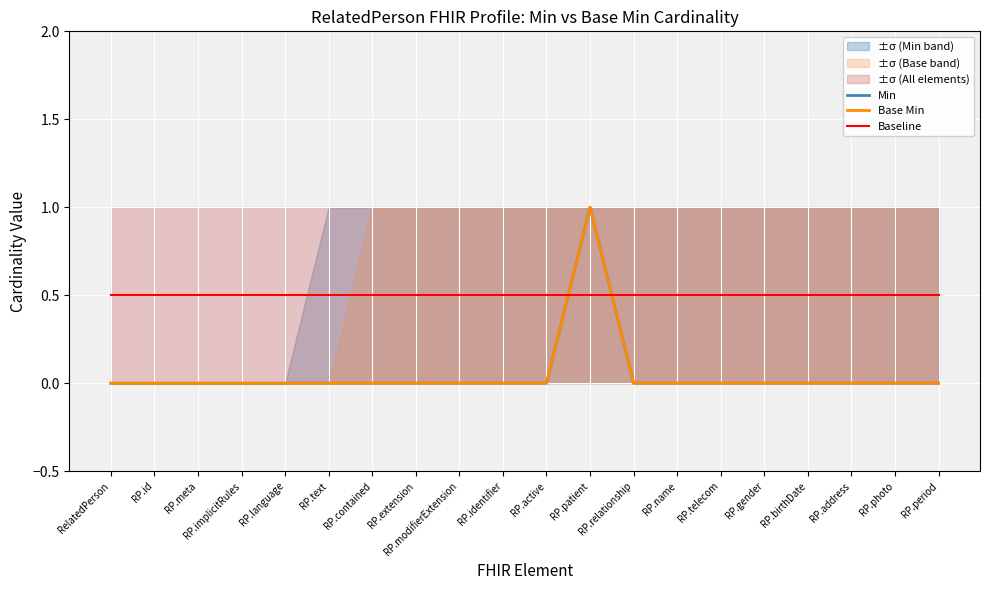

Reading right to left, what are all the values shown in this chart?

Min: RP.period=0.0	RP.photo=0.0	RP.address=0.0	RP.birthDate=0.0	RP.gender=0.0	RP.telecom=0.0	RP.name=0.0	RP.relationship=0.0	RP.patient=1.0	RP.active=0.0	RP.identifier=0.0	RP.modifierExtension=0.0	RP.extension=0.0	RP.contained=0.0	RP.text=0.0	RP.language=0.0	RP.implicitRules=0.0	RP.meta=0.0	RP.id=0.0	RelatedPerson=0.0
Base Min: RP.period=0.0	RP.photo=0.0	RP.address=0.0	RP.birthDate=0.0	RP.gender=0.0	RP.telecom=0.0	RP.name=0.0	RP.relationship=0.0	RP.patient=1.0	RP.active=0.0	RP.identifier=0.0	RP.modifierExtension=0.0	RP.extension=0.0	RP.contained=0.0	RP.text=0.0	RP.language=0.0	RP.implicitRules=0.0	RP.meta=0.0	RP.id=0.0	RelatedPerson=0.0
Baseline: RP.period=0.5	RP.photo=0.5	RP.address=0.5	RP.birthDate=0.5	RP.gender=0.5	RP.telecom=0.5	RP.name=0.5	RP.relationship=0.5	RP.patient=0.5	RP.active=0.5	RP.identifier=0.5	RP.modifierExtension=0.5	RP.extension=0.5	RP.contained=0.5	RP.text=0.5	RP.language=0.5	RP.implicitRules=0.5	RP.meta=0.5	RP.id=0.5	RelatedPerson=0.5